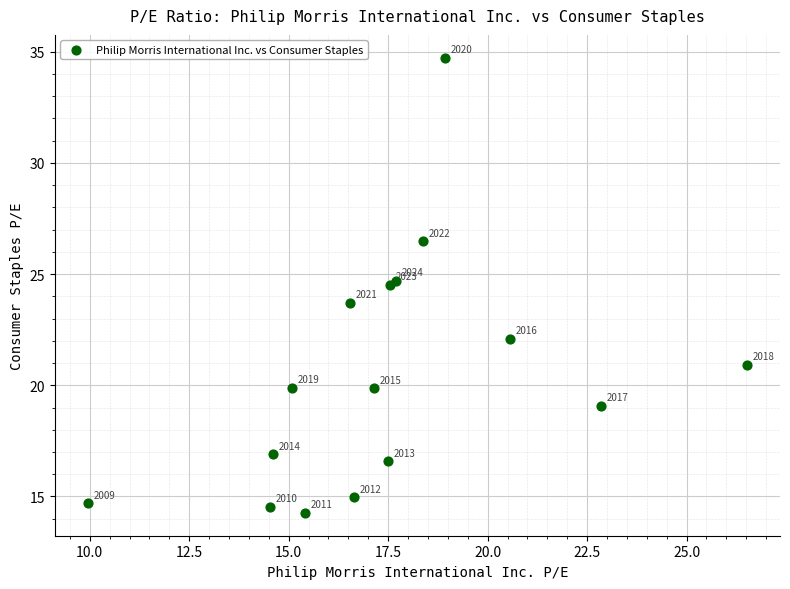

What Y value in the scatter plot is closest to 24?

23.7